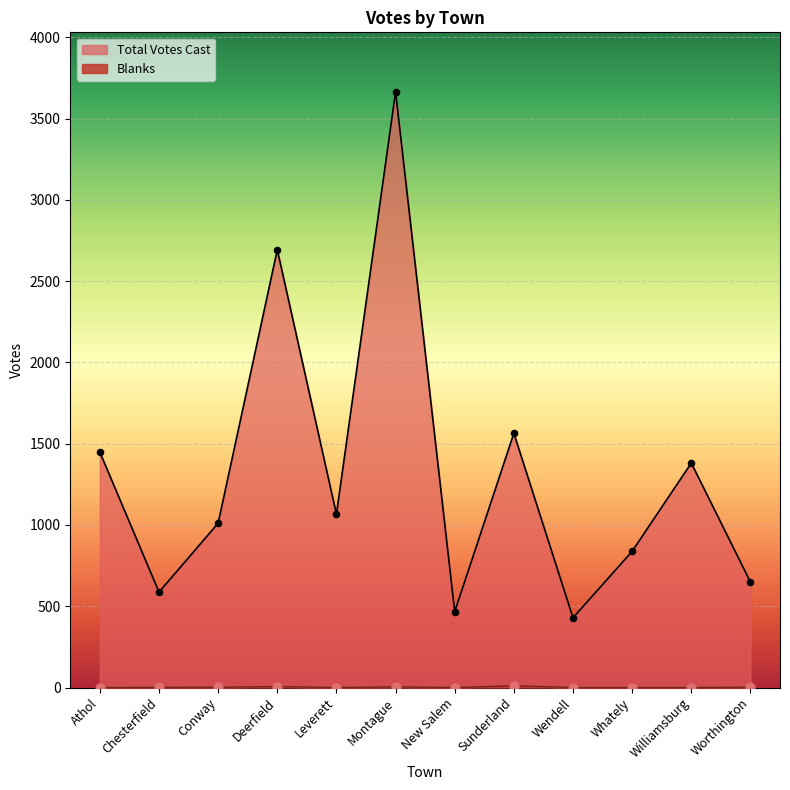

At how many categories does at least one series exceed 1565?

2